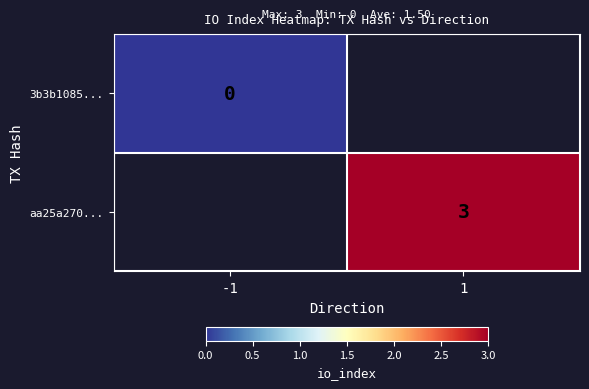

The aa25a270... series shows 5 at 1. True or false?

False